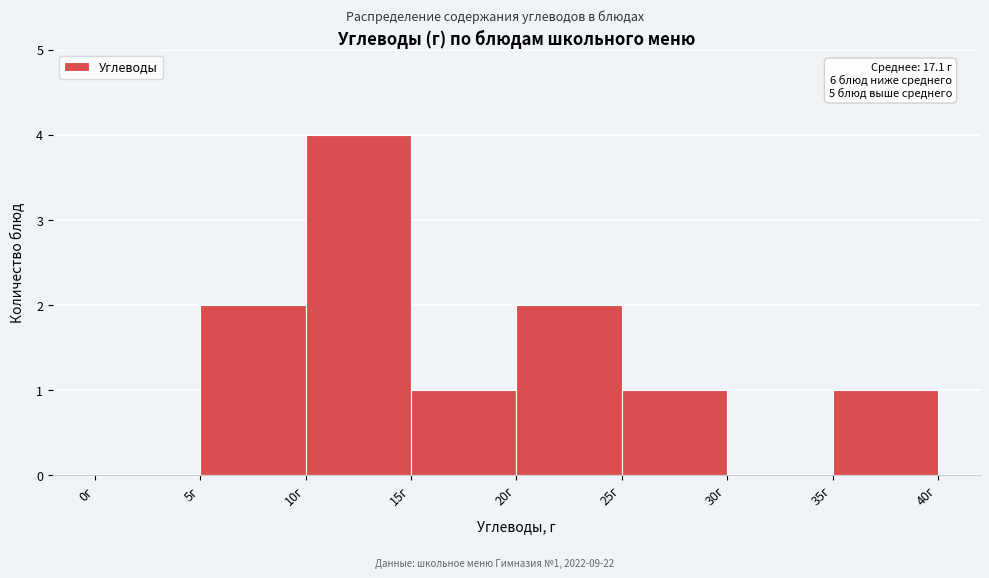

Which range on the x-axis has the tallest bar?

10 to 15